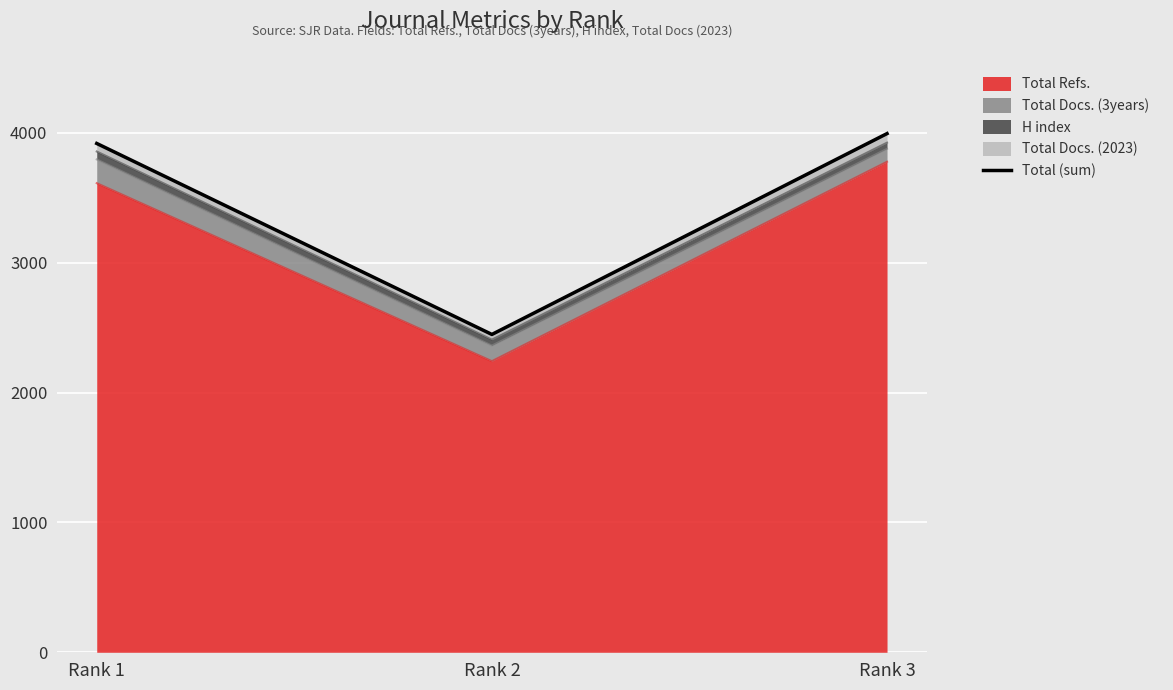

Rank the categories by value from lowest to highest.

Rank 2, Rank 1, Rank 3